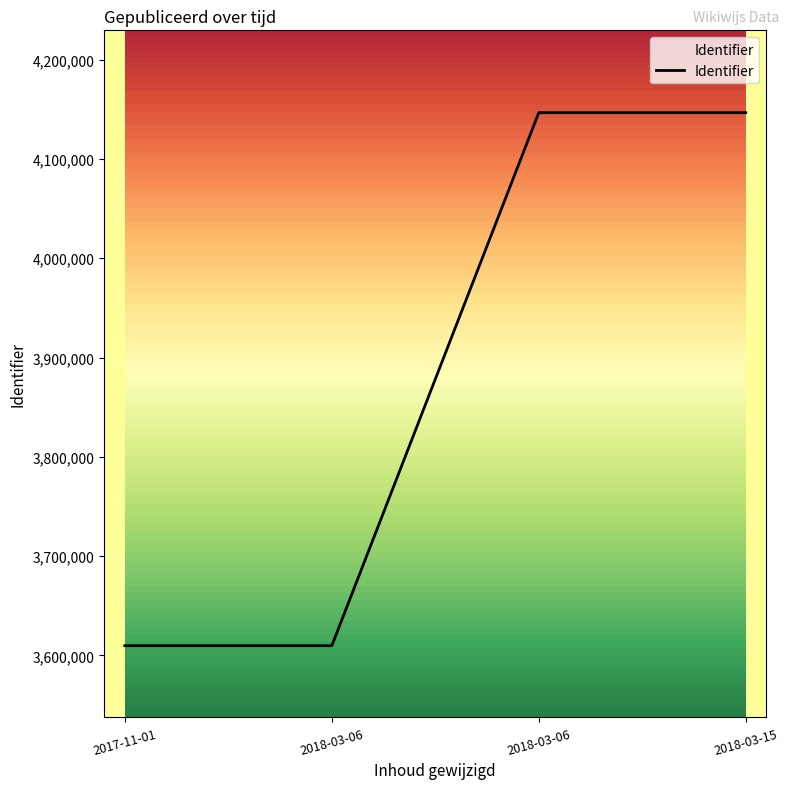

Rank the categories by value from highest to lowest.

2018-03-15, 2018-03-06, 2018-03-06, 2017-11-01